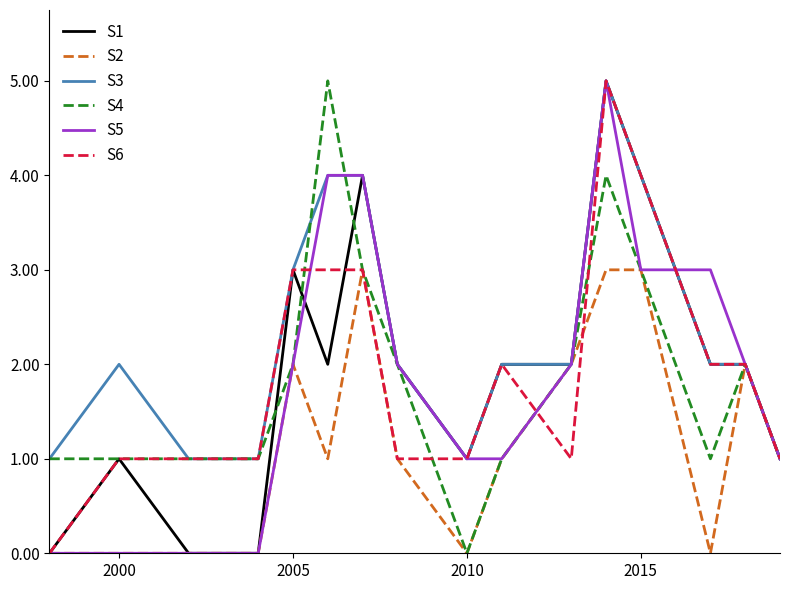

What is the greatest value displayed?

5